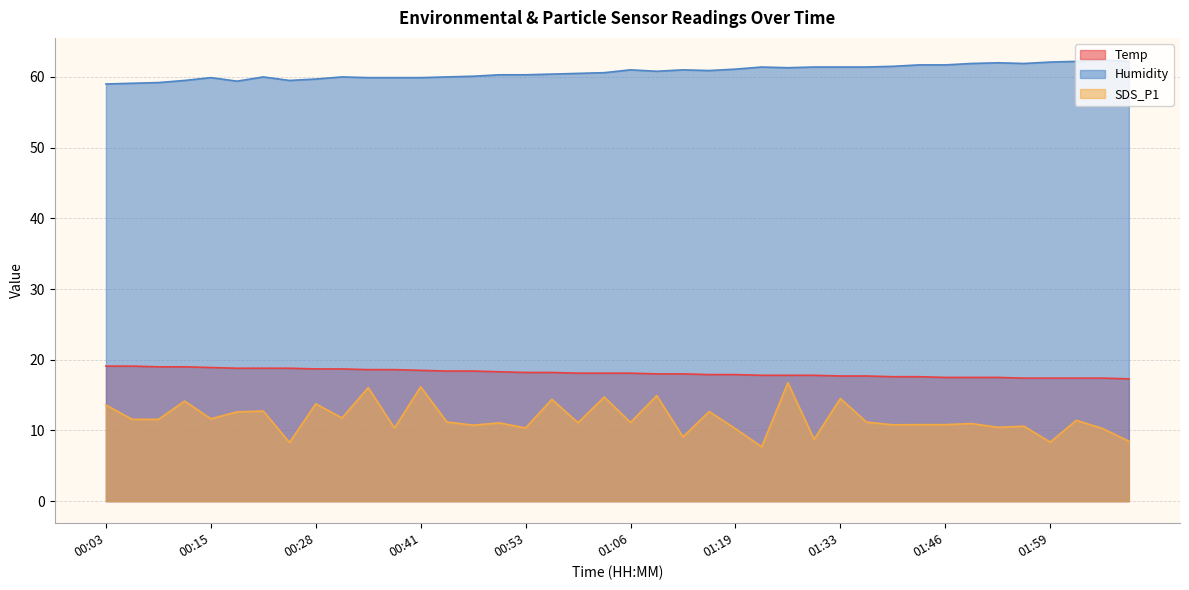

What is the sum of the Temp values at 00:56 and 00:12?

37.2